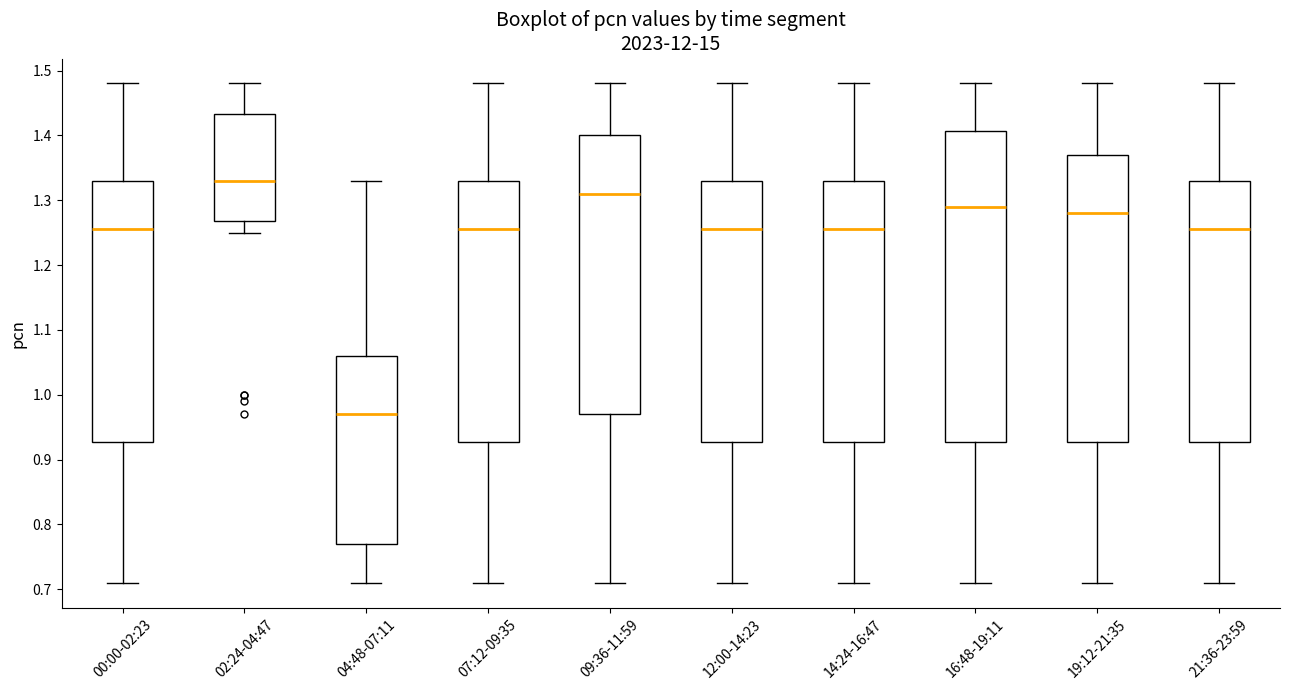

Which box is the tallest, from its lower edge to its upper edge?

16:48-19:11